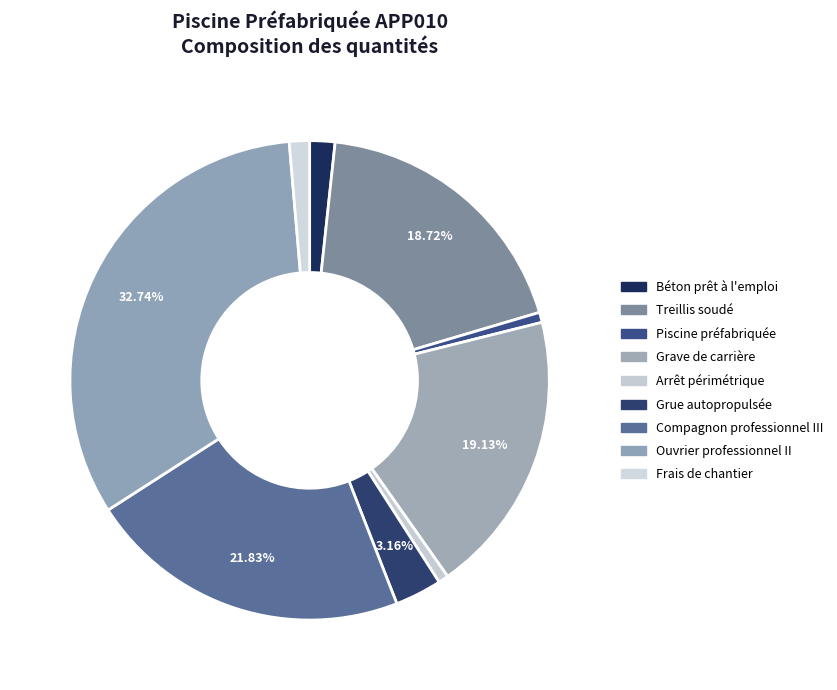

What percentage is NOT represented by Compagnon professionnel III?

78.2%